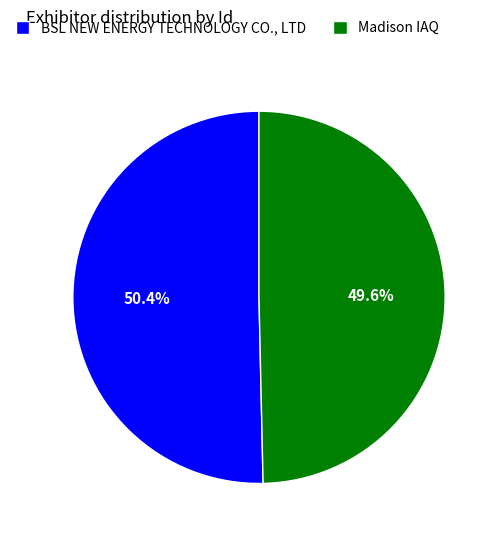

What percentage do BSL NEW ENERGY TECHNOLOGY CO., LTD and Madison IAQ together represent?

100.0%